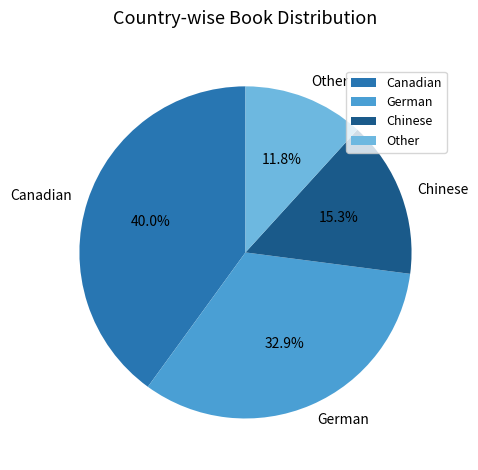

Which slice is the smallest?

Other